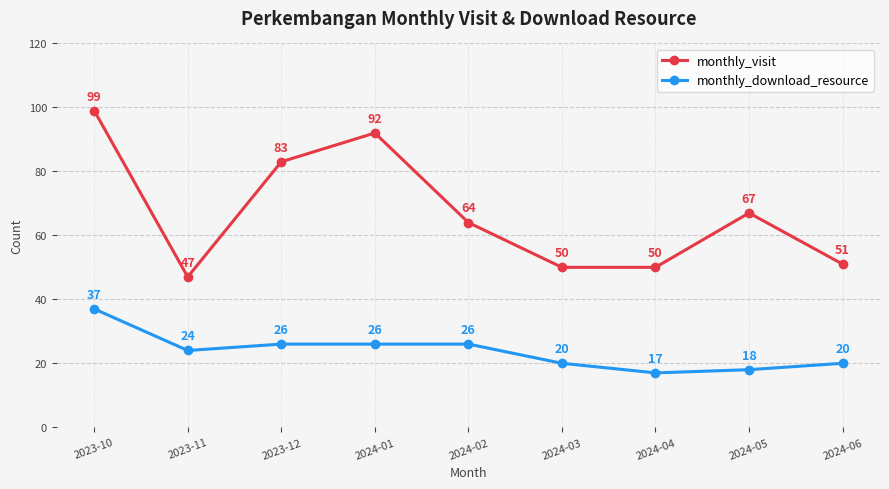

What is the label of the 1st point from the left?

2023-10